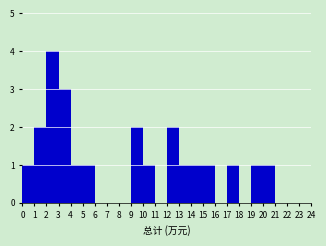

Reading left to right, list every bar in this chart as the range it spans on the x-axis followed by its height. The values are not printed on the chart, so give them approximately, as read against the axis.

0 to 1: 1
1 to 2: 2
2 to 3: 4
3 to 4: 3
4 to 5: 1
5 to 6: 1
6 to 7: 0
7 to 8: 0
8 to 9: 0
9 to 10: 2
10 to 11: 1
11 to 12: 0
12 to 13: 2
13 to 14: 1
14 to 15: 1
15 to 16: 1
16 to 17: 0
17 to 18: 1
18 to 19: 0
19 to 20: 1
20 to 21: 1
21 to 22: 0
22 to 23: 0
23 to 24: 0